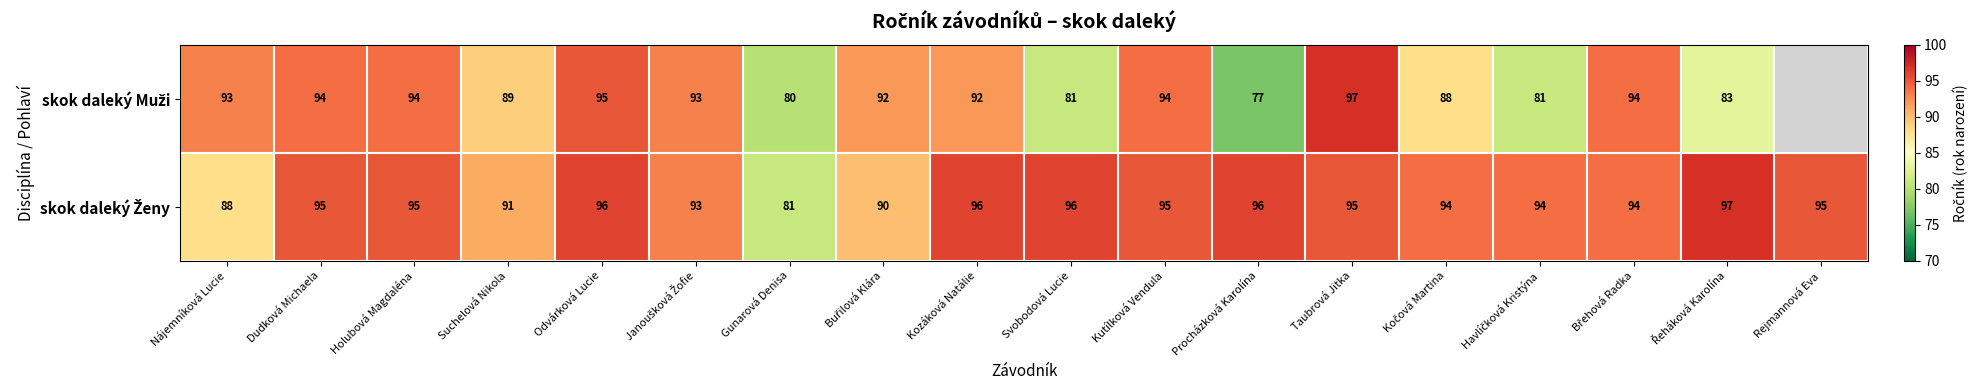

What is the total value across all series at Holubová Magdaléna?

189